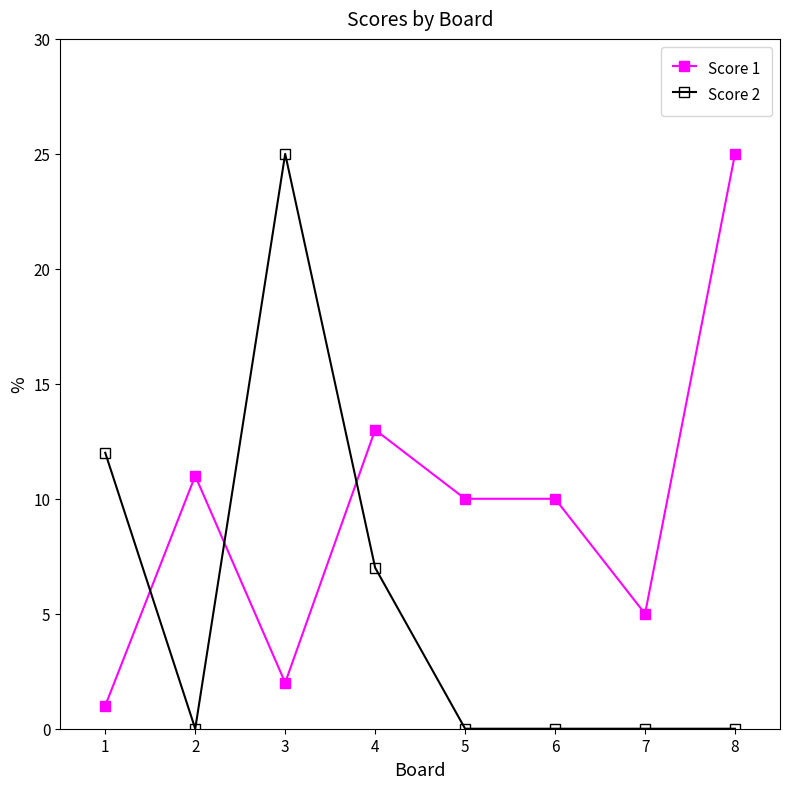

What is the total value across all series at 3?

27